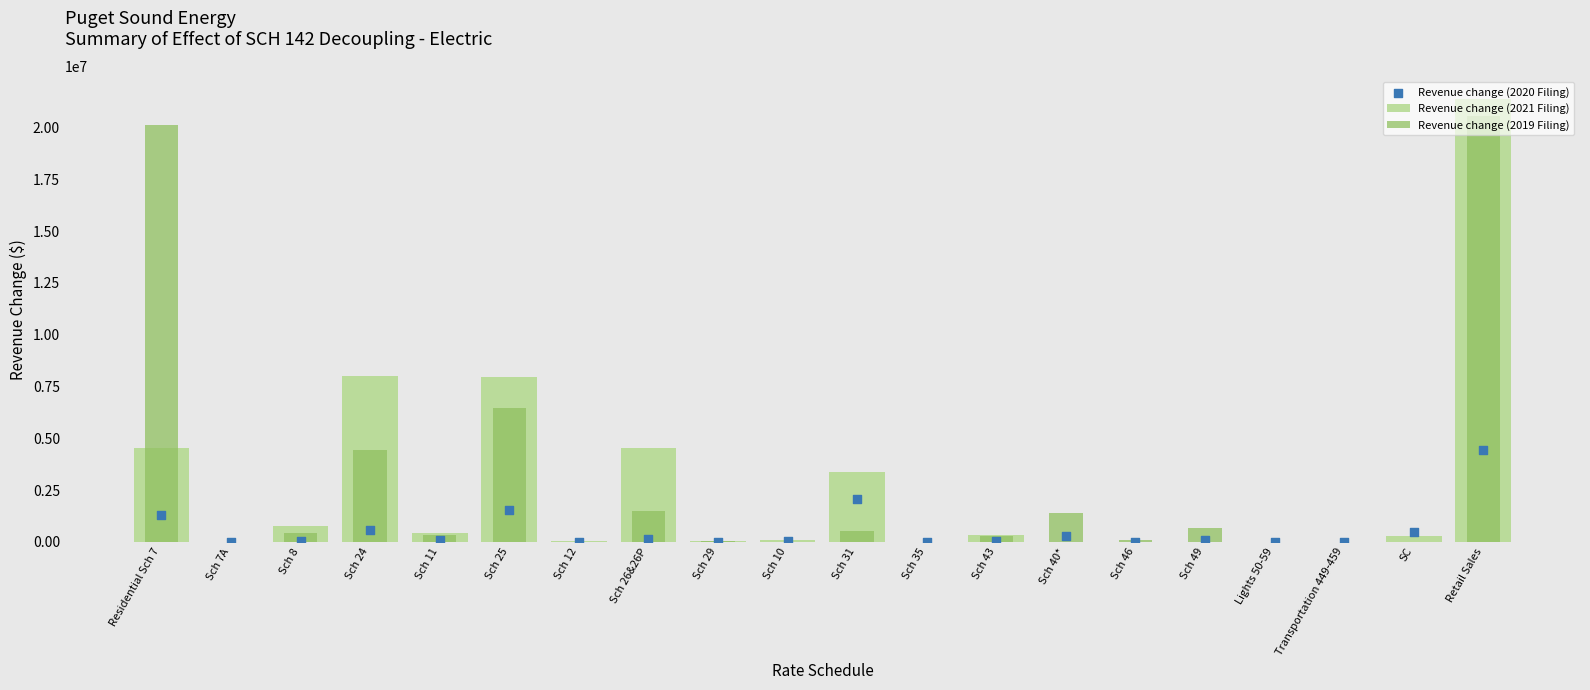

Which series contains the lowest Y value?

Revenue change (2021 Filing)